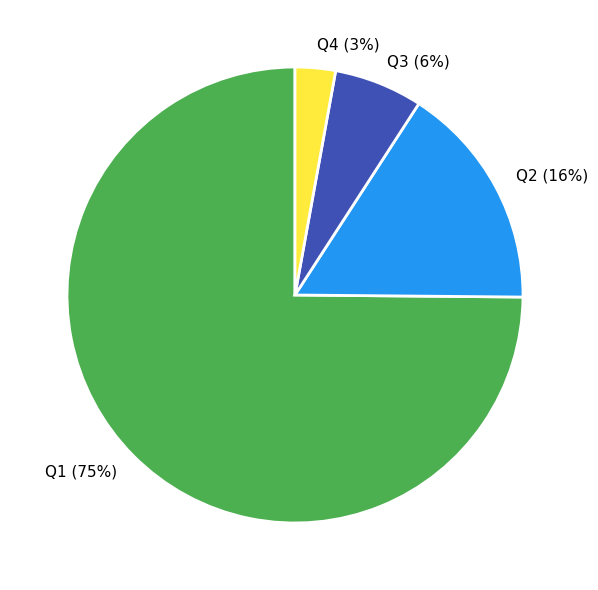

Combined, do Q2 and Q3 account for over 50%?

No